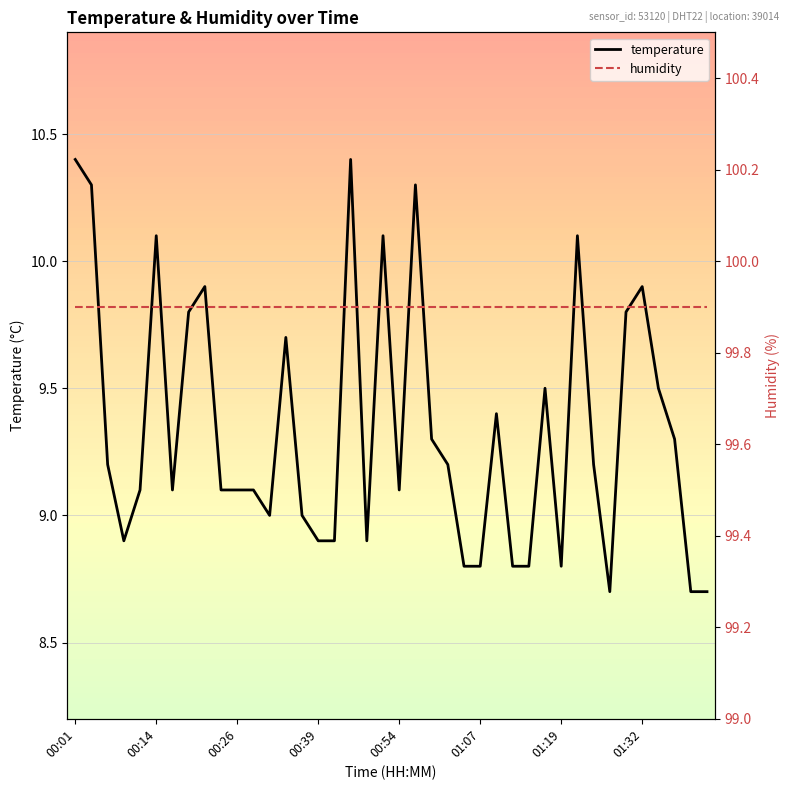

What is the highest value of the humidity series?

99.9